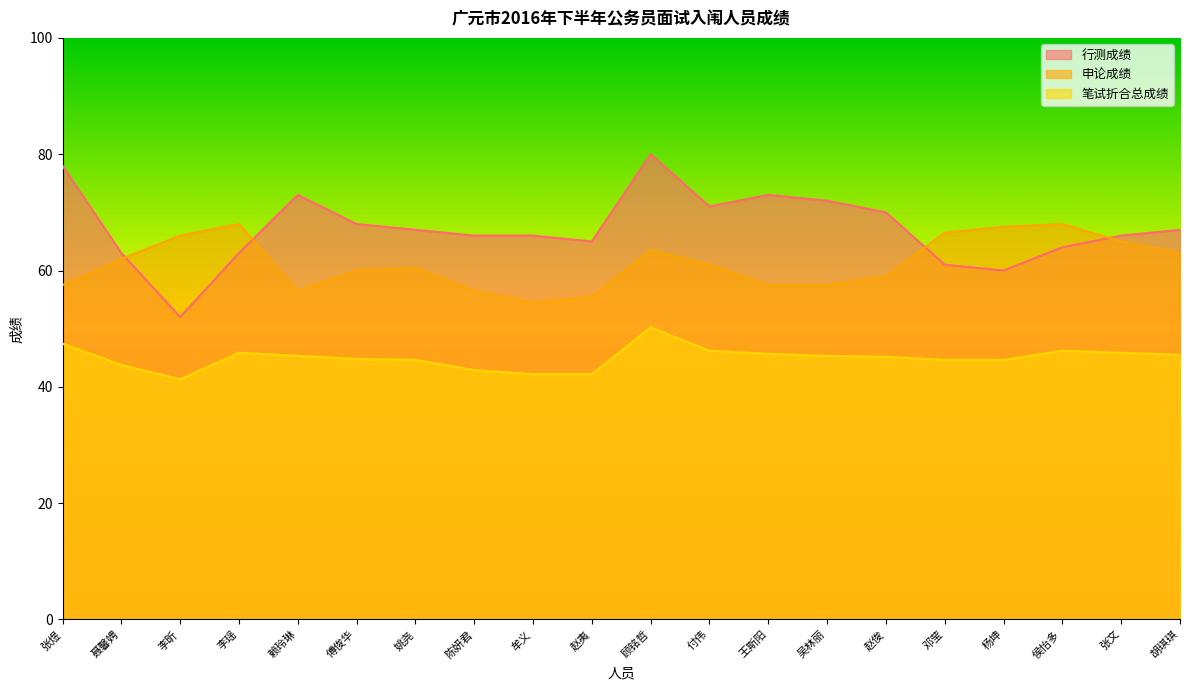

What is the difference between the highest and lowest values at 张煜?

30.6